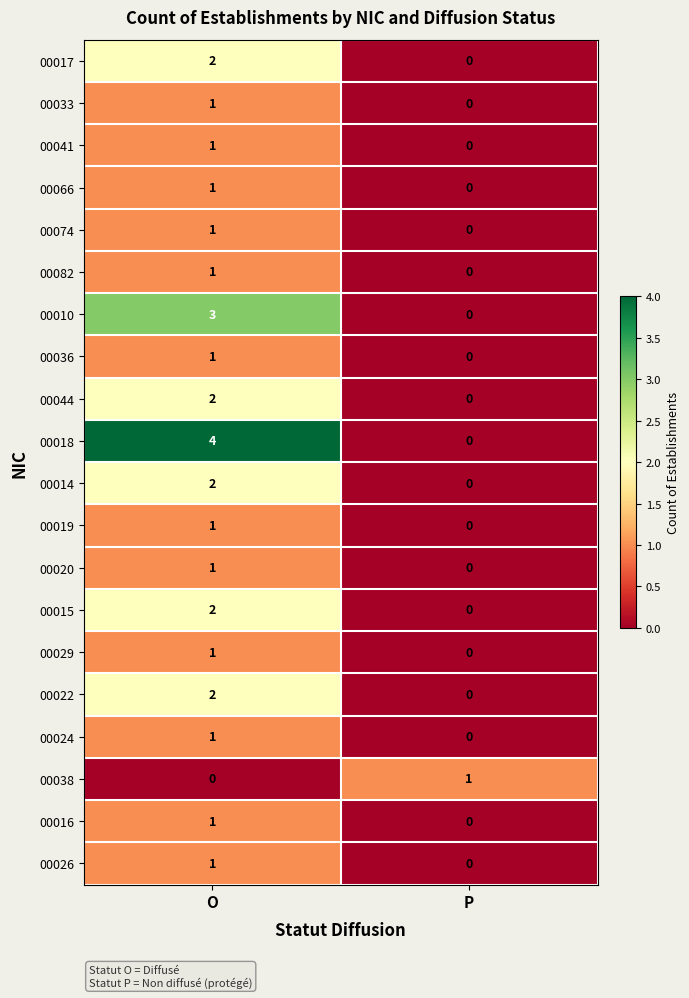

What is the difference between the 00018 values at O and P?

4